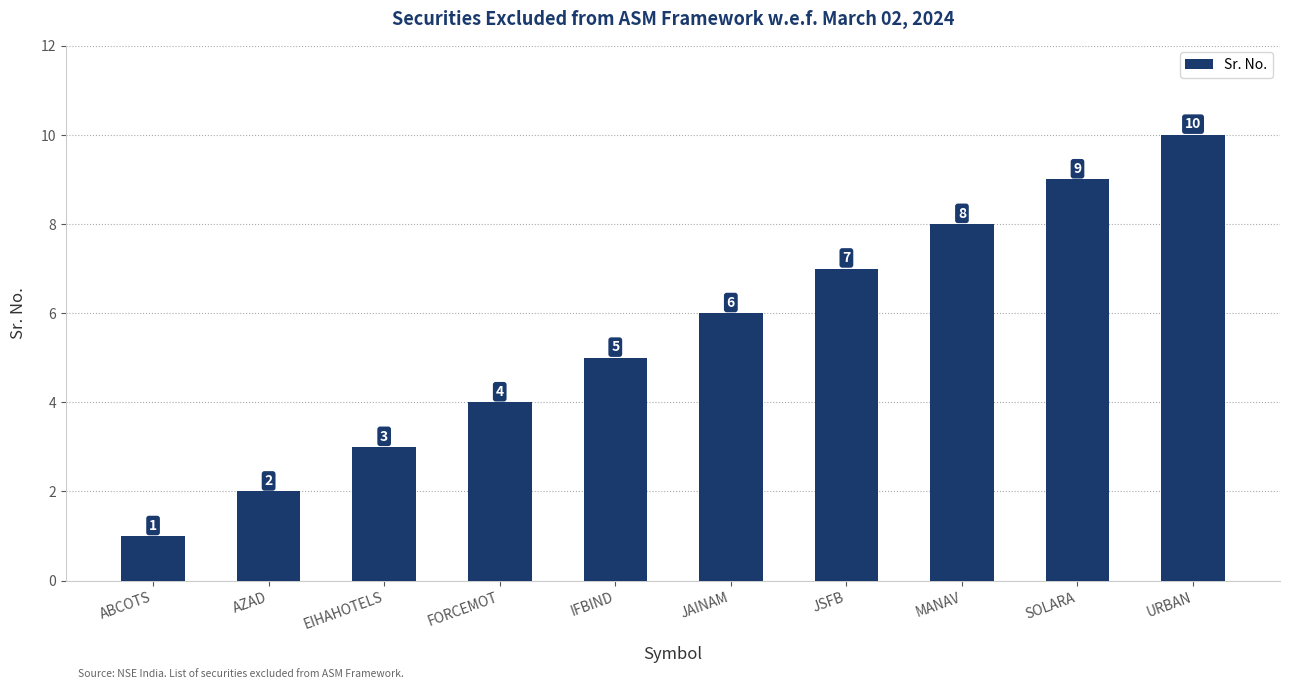

What value does the data have at URBAN?

10